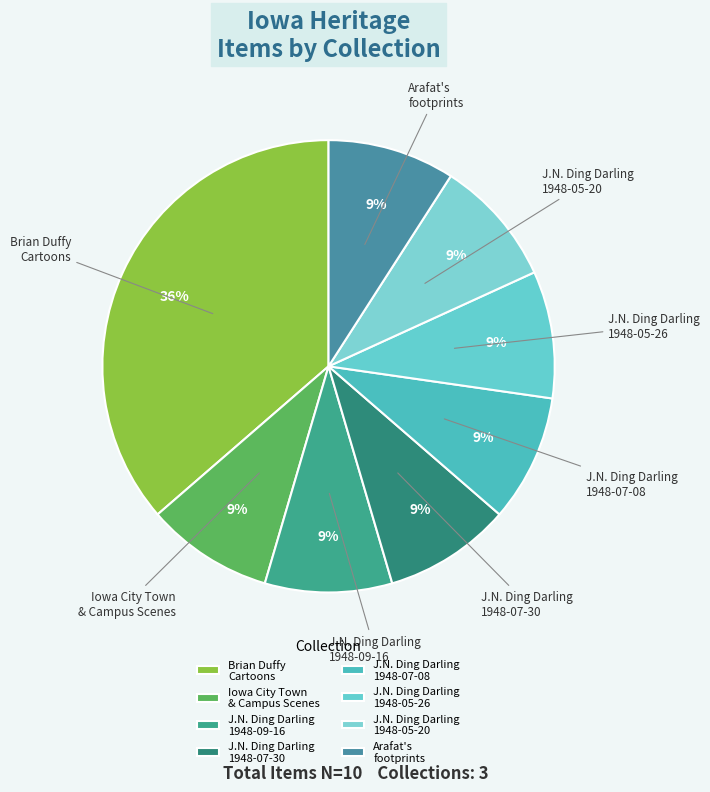

Count the number of slices in the pie.

8